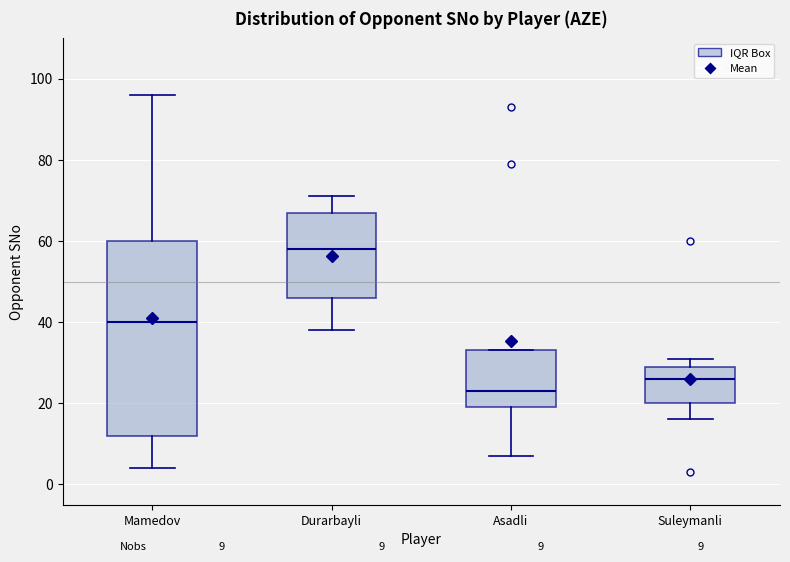

Which box is the tallest, from its lower edge to its upper edge?

Mamedov